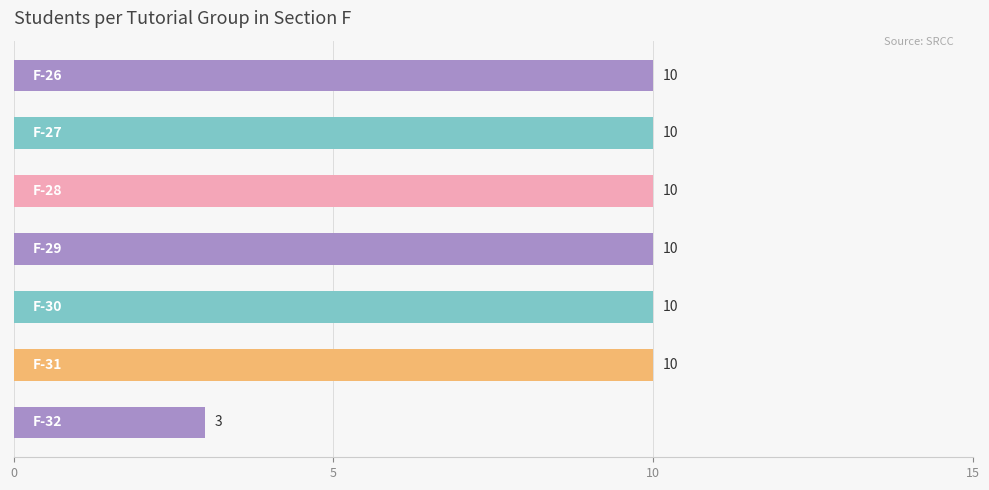

Are the bars grouped side by side (vs. stacked)?

No